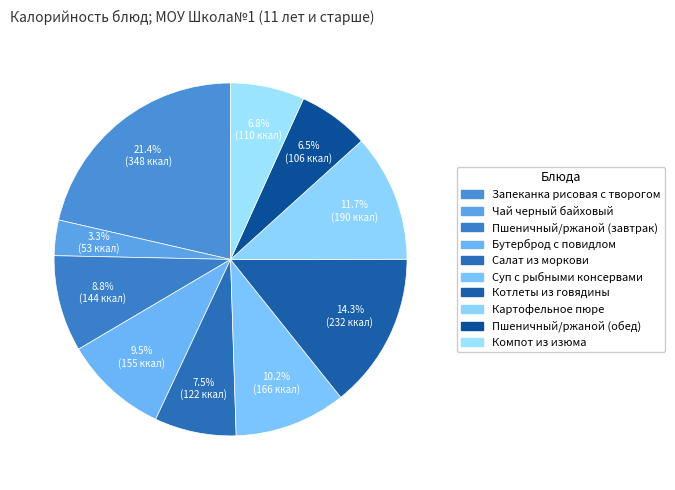

What is the change in value from Салат из моркови to Картофельное пюре?

+68.3